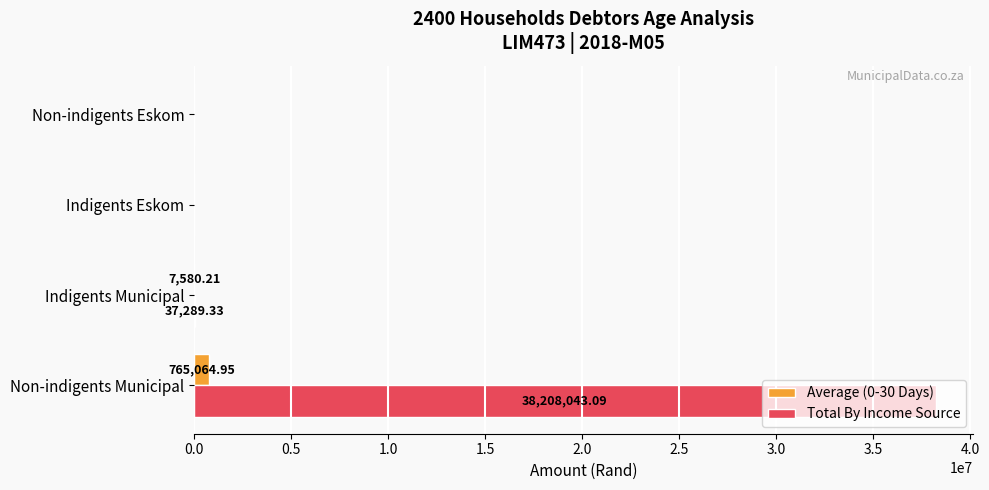

What is the sum of the Total By Income Source values at Non-indigents Eskom and Indigents Municipal?

37289.3